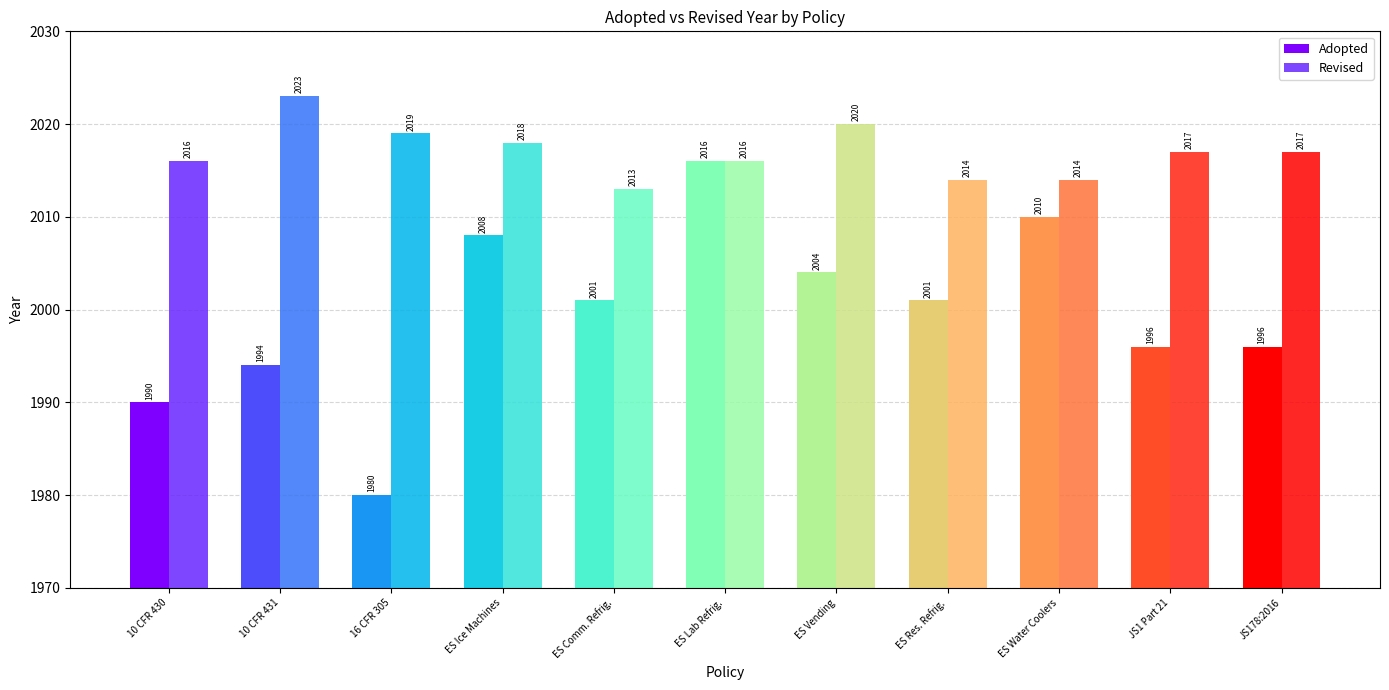

What position from the left is ES Vending?

7